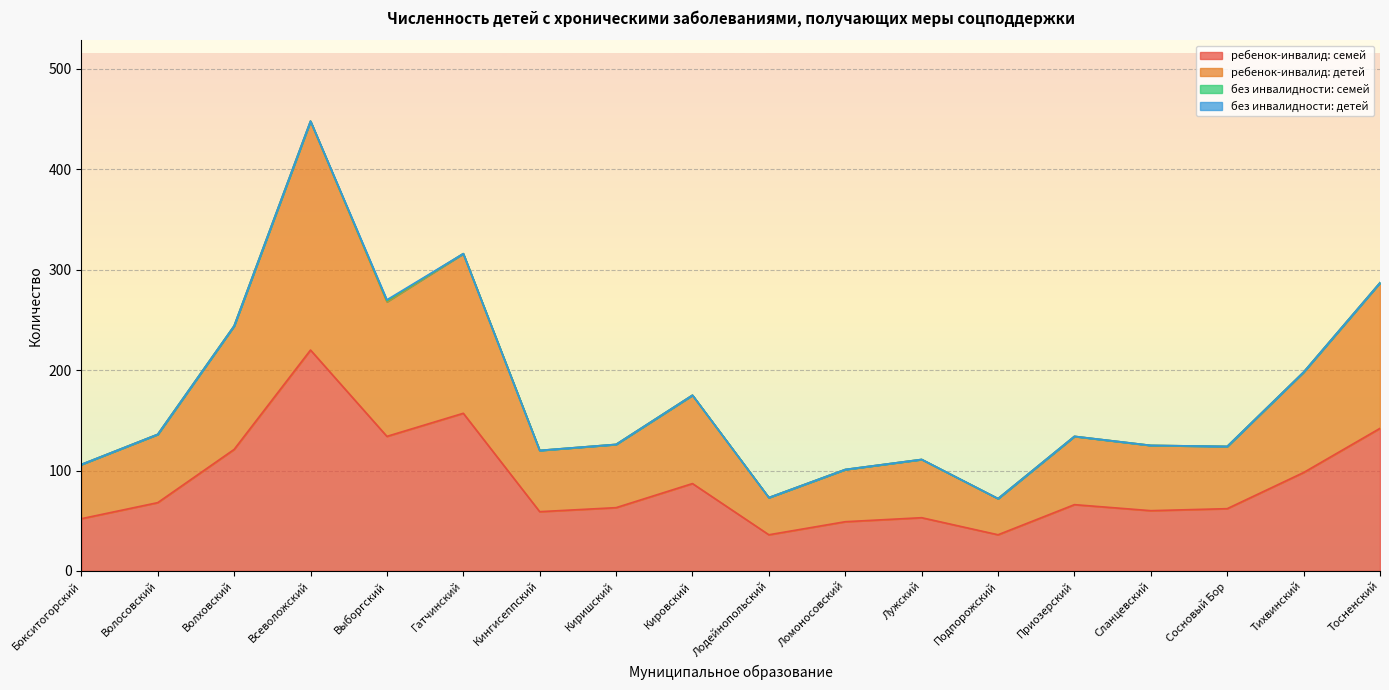

What is the maximum value for ребенок-инвалид: семей?

220